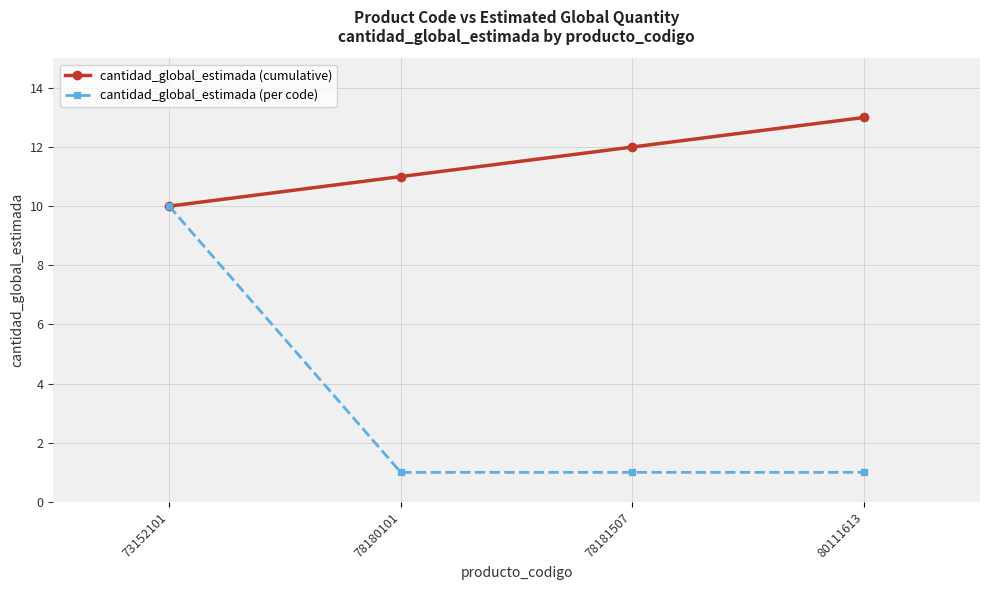

What is the sum of the cantidad_global_estimada (cumulative) values at 80111613 and 73152101?

23